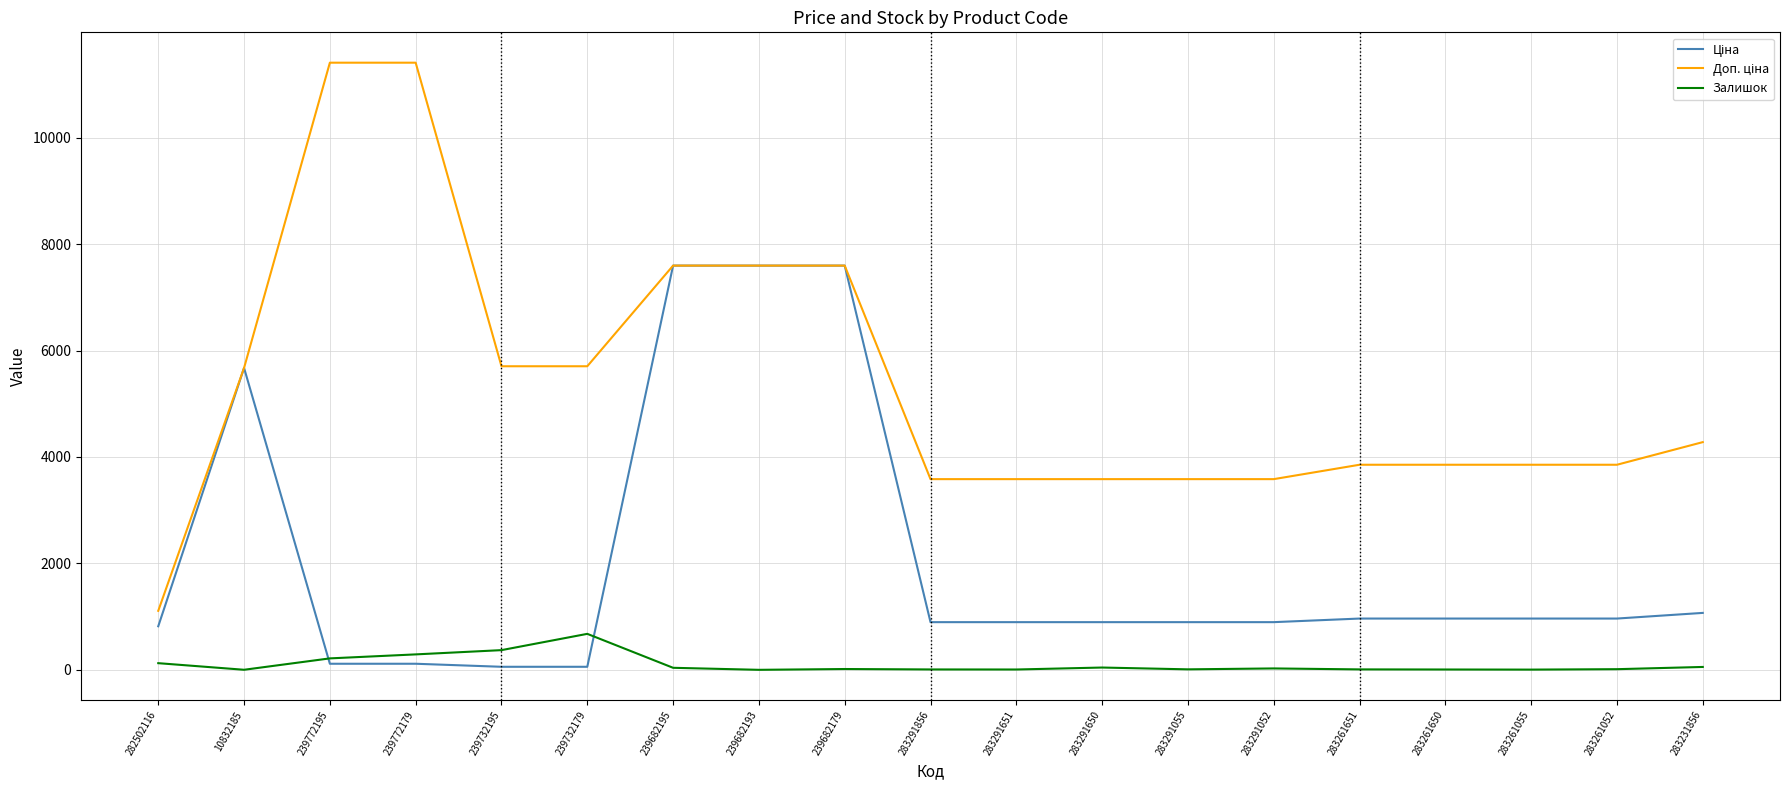

What is the maximum value shown in the chart?

11410.0